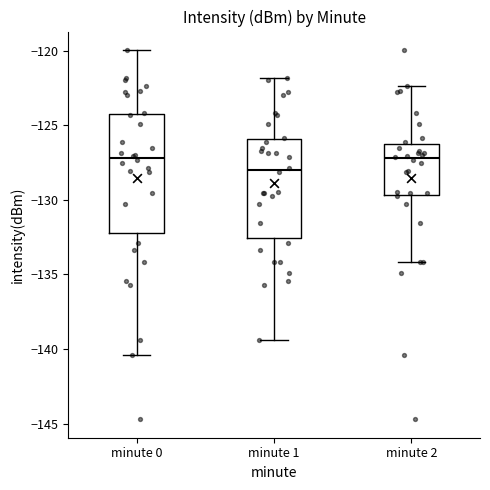

Which box is the tallest, from its lower edge to its upper edge?

minute 0